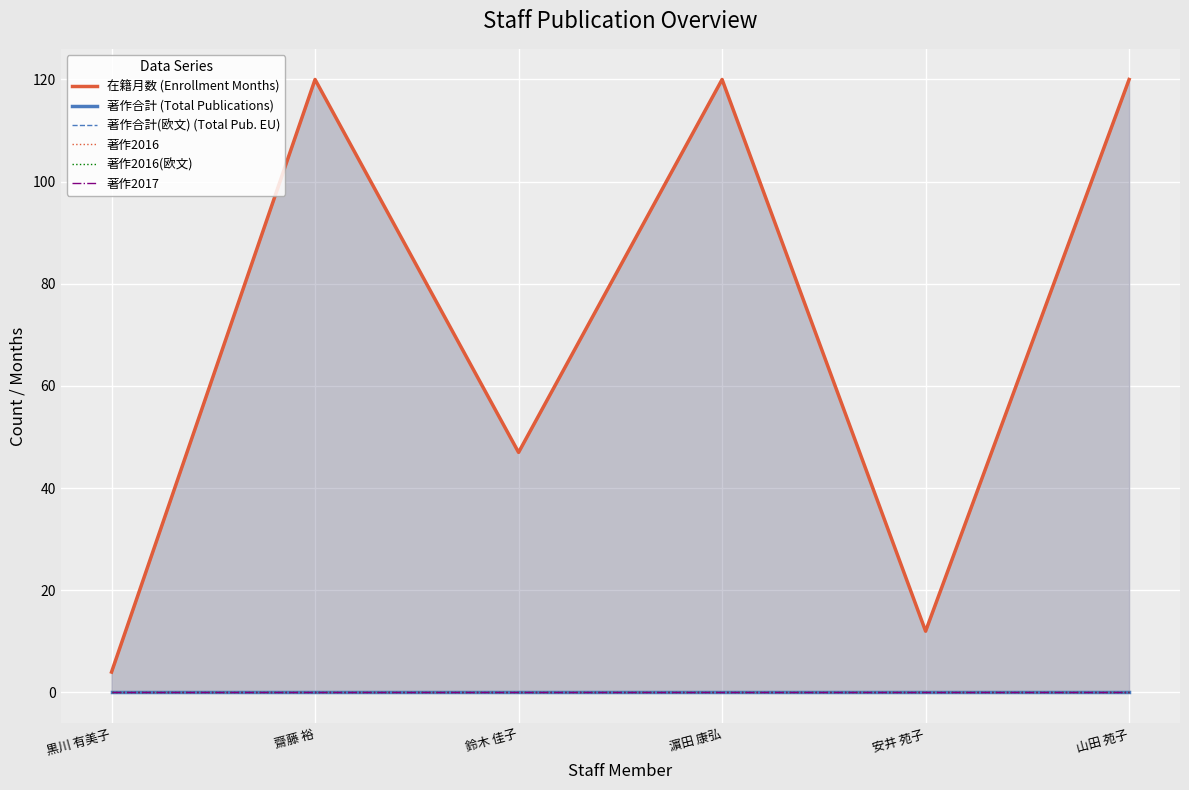

Count the number of categories in the chart.

6